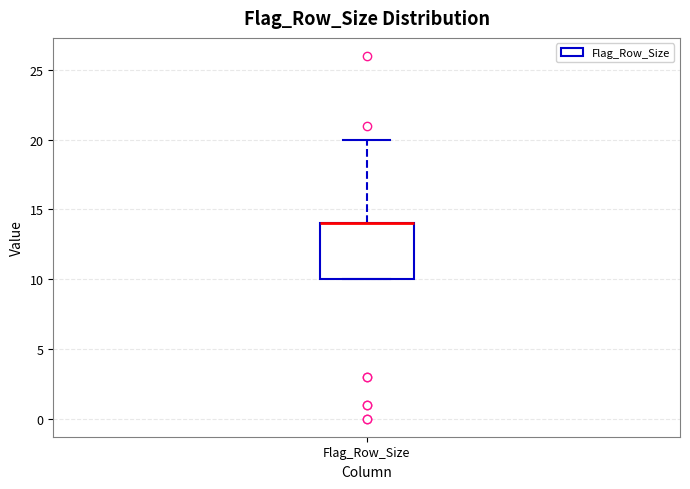

Where is the lower edge of the box for Flag_Row_Size on the y-axis? The values are not printed on the chart, so give them approximately, as read against the axis.

10